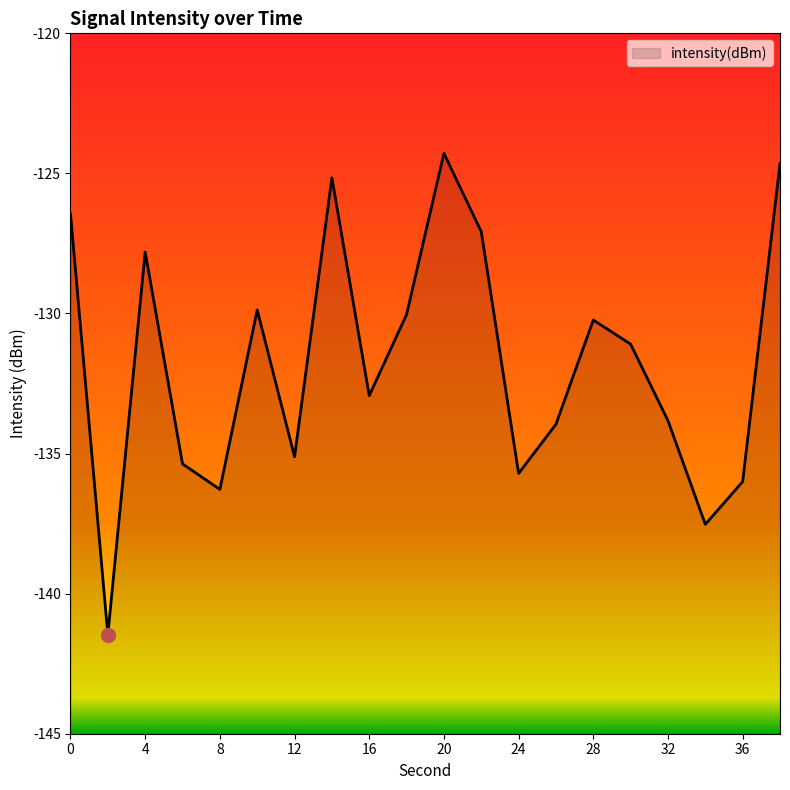

What is the difference between the maximum and minimum values?

17.2